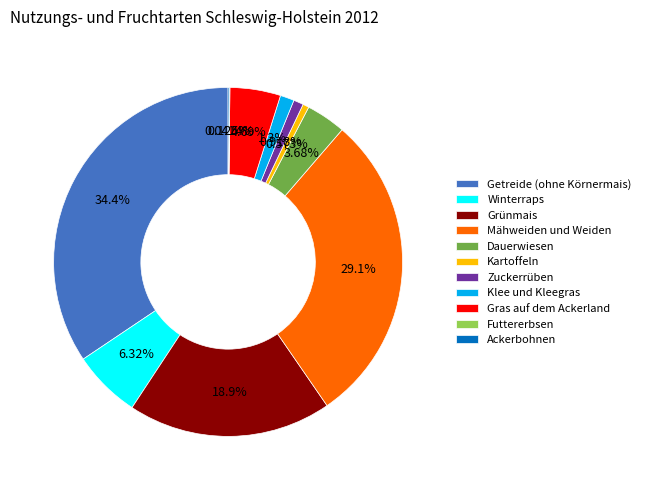

Do Gras auf dem Ackerland and Winterraps together represent more than half of the pie?

No